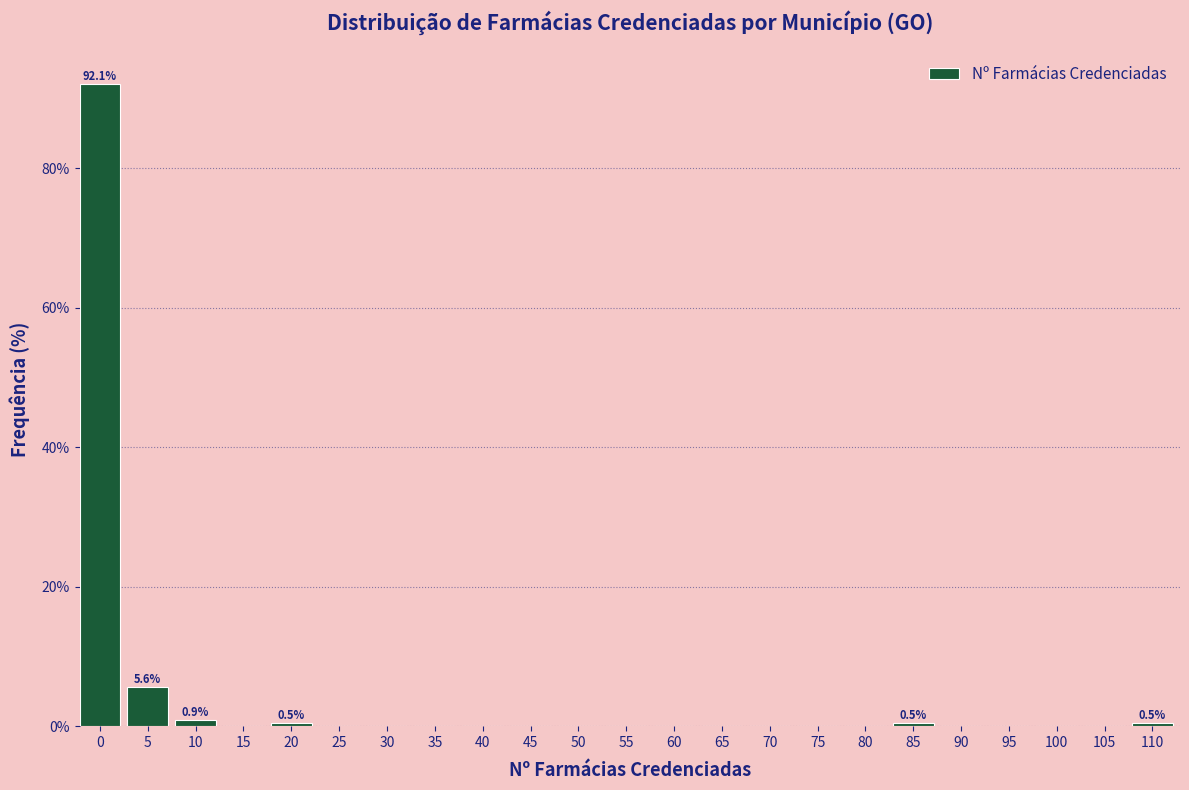

Reading left to right, extract all data points from this chart.

0=92.1	5=5.6	10=0.9	15=0.0	20=0.5	25=0.0	30=0.0	35=0.0	40=0.0	45=0.0	50=0.0	55=0.0	60=0.0	65=0.0	70=0.0	75=0.0	80=0.0	85=0.5	90=0.0	95=0.0	100=0.0	105=0.0	110=0.5